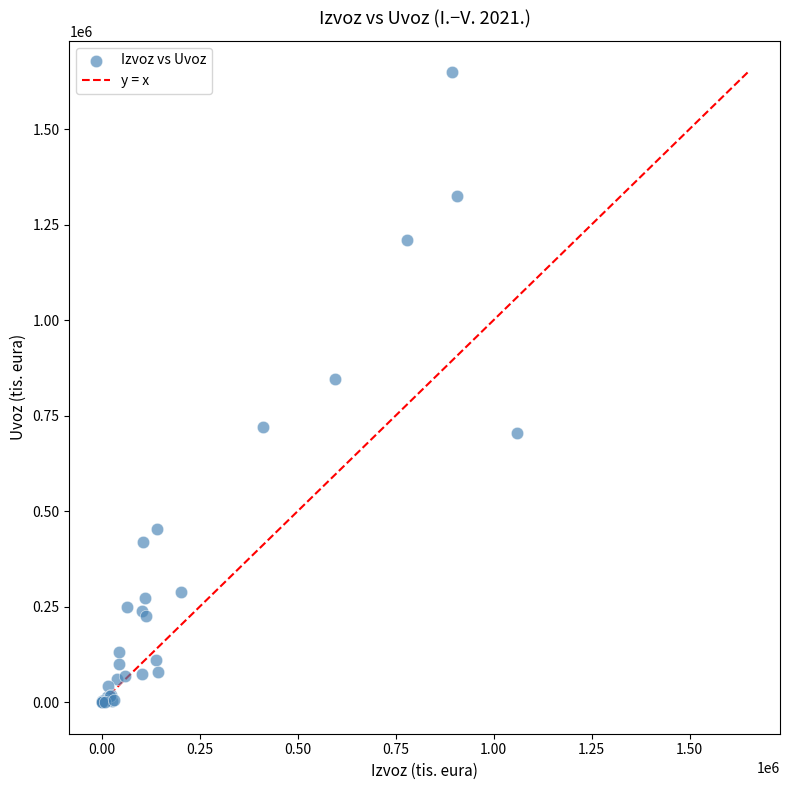

What Y value in the scatter plot is closest to 824125?

845622